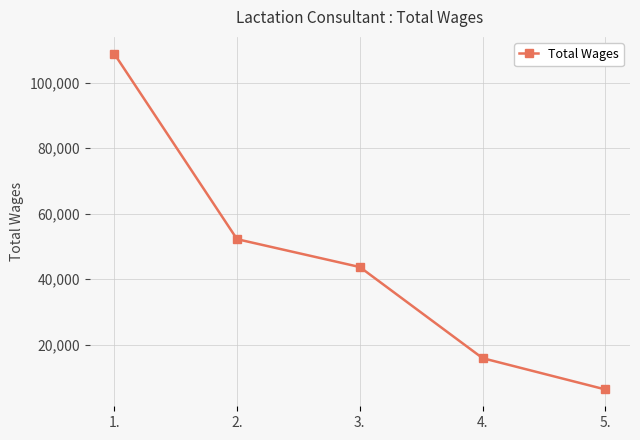

List the labels in order of value, smallest first.

5., 4., 3., 2., 1.